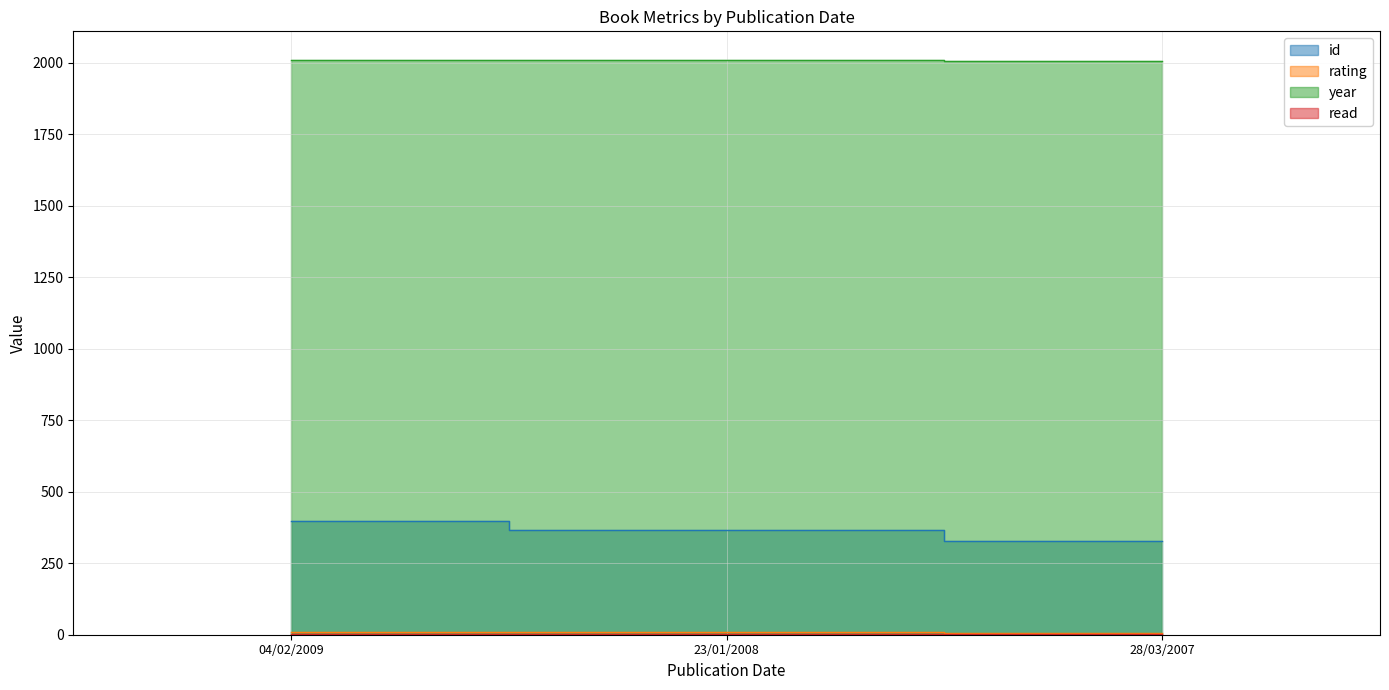

Where is rating nearest to the value 8?

23/01/2008